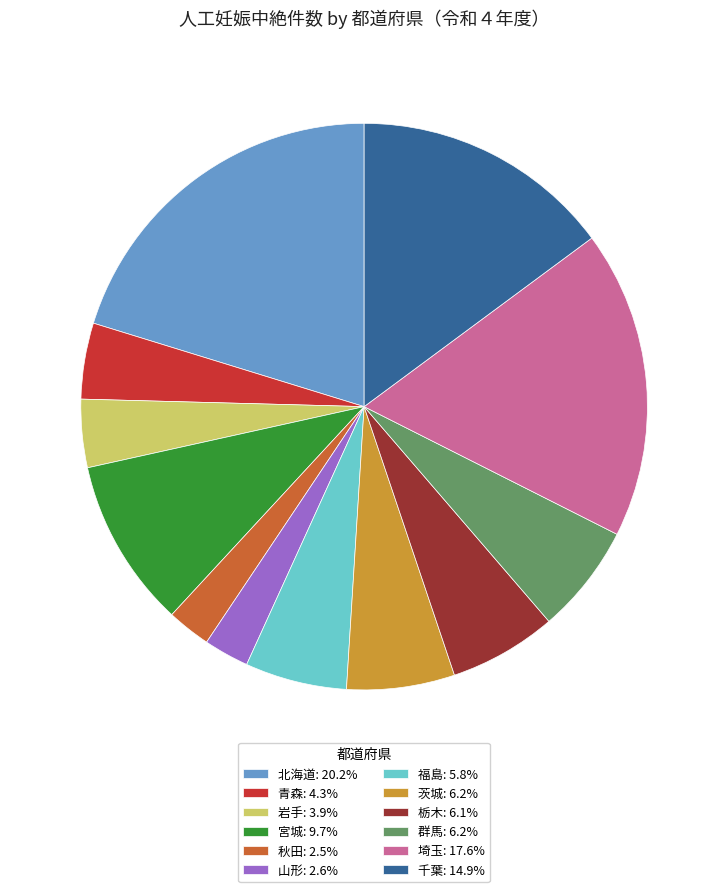

Does 埼玉 represent more than half of the total?

No